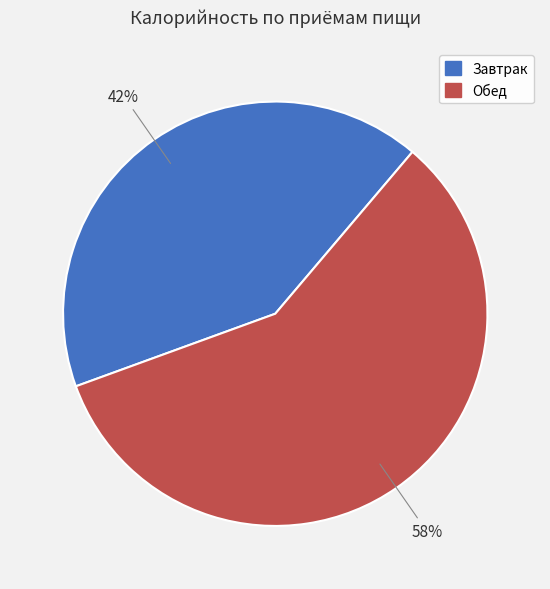

Which slice is the smallest?

Завтрак